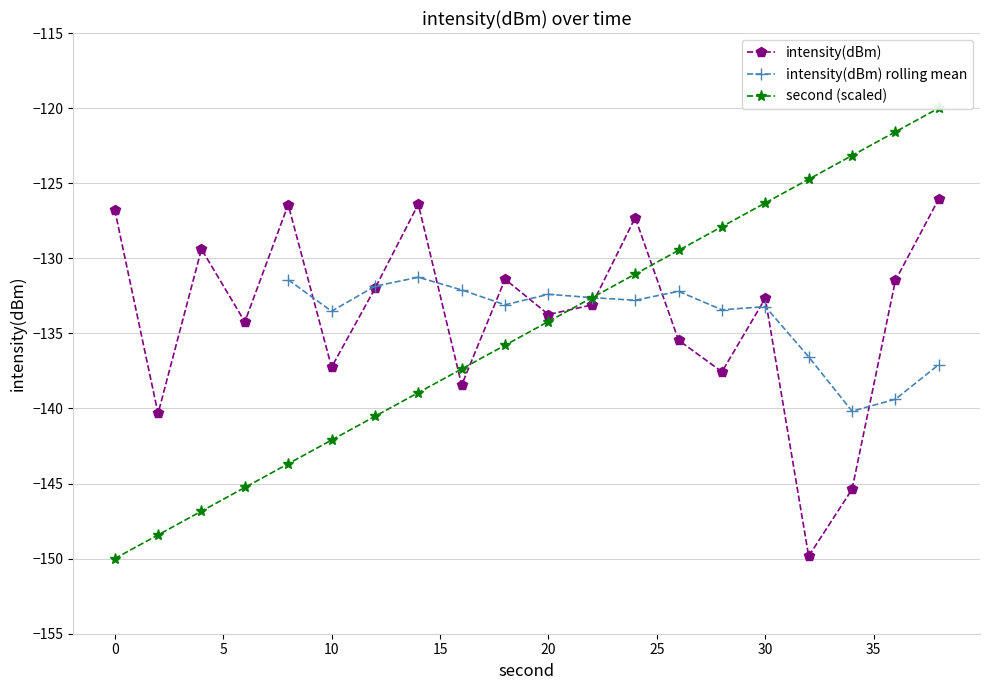

What is the difference between the maximum and minimum values in the intensity(dBm) series?

23.8